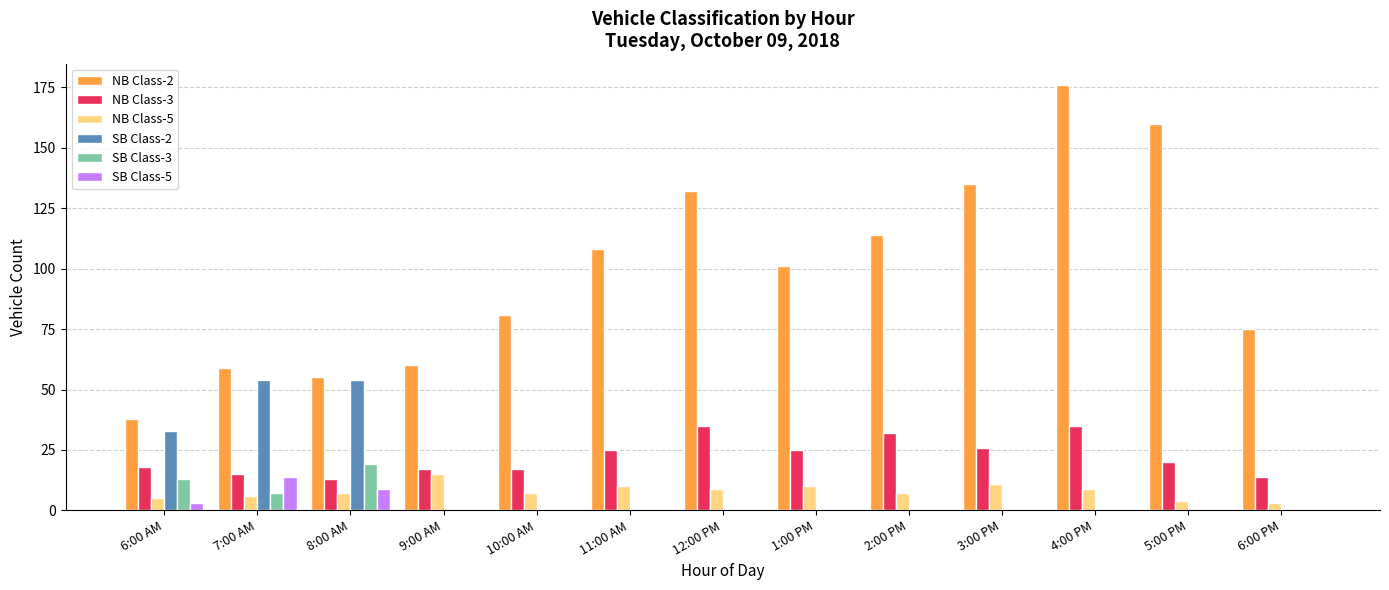

Read the NB Class-3 value at 10:00 AM, to the nearest 5.

15